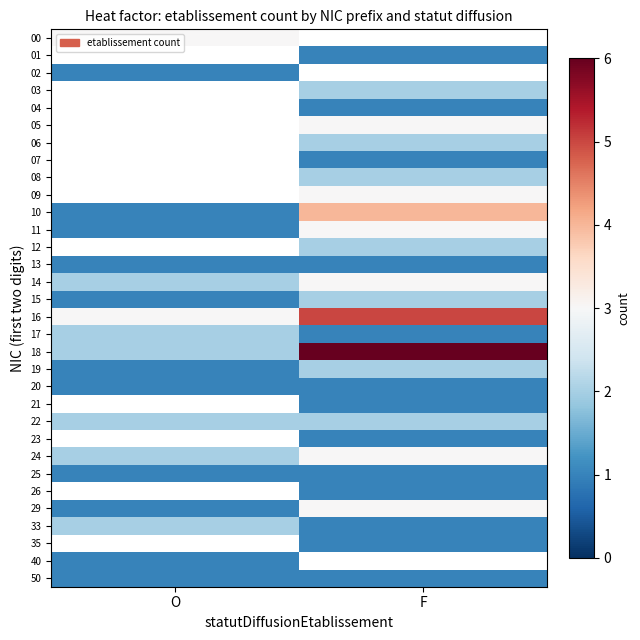

Rank the series by their maximum value, from lowest to highest.

01, 02, 04, 07, 13, 20, 21, 23, 25, 26, 35, 40, 50, 03, 06, 08, 12, 15, 17, 19, 22, 33, 00, 05, 09, 11, 14, 24, 29, 10, 16, 18